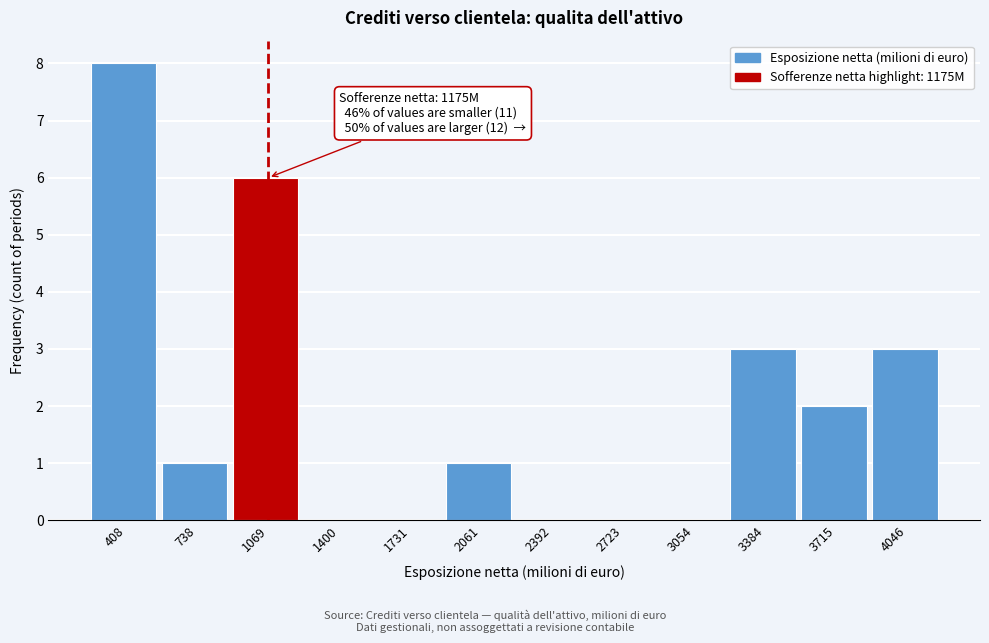

Reading left to right, extract all data points from this chart.

408=8	738=1	1069=6	1400=0	1731=0	2061=1	2392=0	2723=0	3054=0	3384=3	3715=2	4046=3